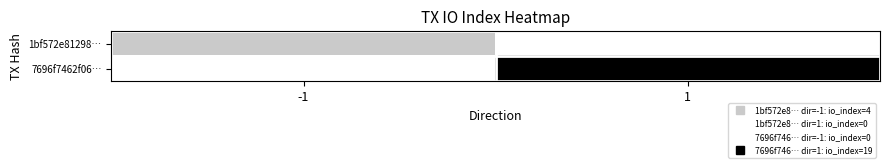

Reading right to left, transcribe all the data shown in this chart.

1bf572e81298…: 1=0	-1=4
7696f7462f06…: 1=19	-1=0